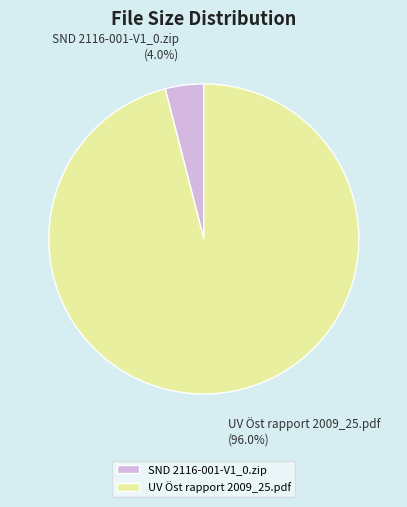

To the nearest percent, what is the difference between the largest and smallest slice percentages?

92%